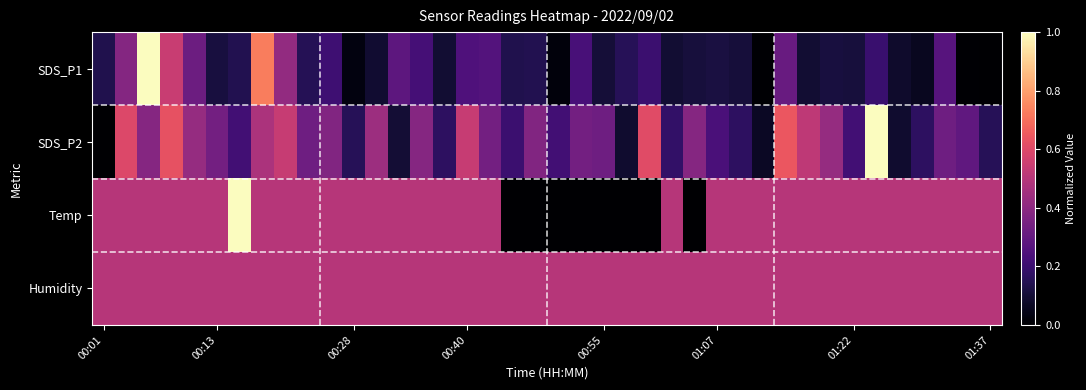

Reading left to right, transcribe all the data shown in this chart.

SDS_P1: 0.1	0.4	1.0	0.5	0.3	0.1	0.1	0.7	0.4	0.1	0.2	0.0	0.1	0.3	0.2	0.1	0.2	0.3	0.1	0.1	0.0	0.2	0.1	0.2	0.2	0.1	0.1	0.1	0.1	0.0	0.3	0.1	0.1	0.1	0.2	0.1	0.1	0.3	0.0	0.0
SDS_P2: 0.0	0.6	0.4	0.6	0.4	0.3	0.2	0.5	0.5	0.3	0.4	0.2	0.4	0.1	0.4	0.2	0.5	0.3	0.2	0.4	0.2	0.3	0.3	0.1	0.6	0.2	0.4	0.2	0.2	0.1	0.6	0.5	0.4	0.2	1.0	0.1	0.2	0.3	0.3	0.2
Temp: 0.5	0.5	0.5	0.5	0.5	0.5	1.0	0.5	0.5	0.5	0.5	0.5	0.5	0.5	0.5	0.5	0.5	0.5	0.0	0.0	0.0	0.0	0.0	0.0	0.0	0.5	0.0	0.5	0.5	0.5	0.5	0.5	0.5	0.5	0.5	0.5	0.5	0.5	0.5	0.5
Humidity: 0.5	0.5	0.5	0.5	0.5	0.5	0.5	0.5	0.5	0.5	0.5	0.5	0.5	0.5	0.5	0.5	0.5	0.5	0.5	0.5	0.5	0.5	0.5	0.5	0.5	0.5	0.5	0.5	0.5	0.5	0.5	0.5	0.5	0.5	0.5	0.5	0.5	0.5	0.5	0.5